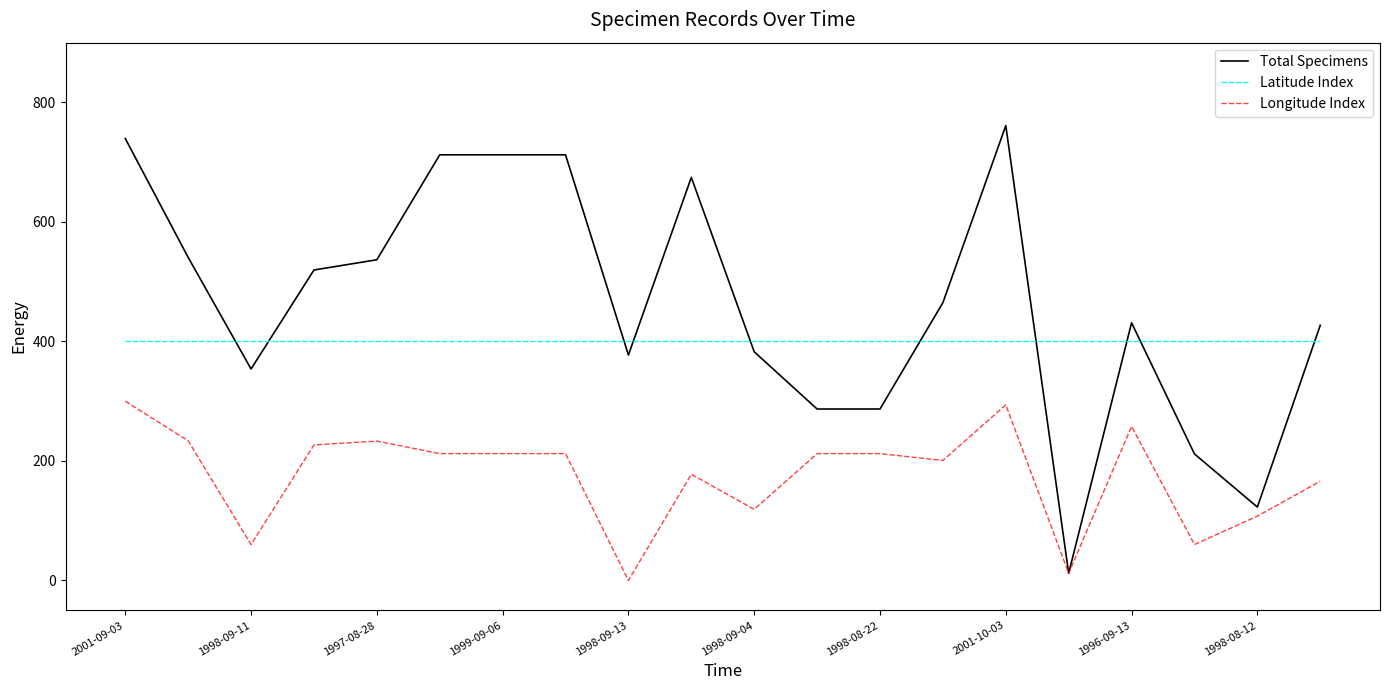

What is the maximum value for Longitude Index?

300.0